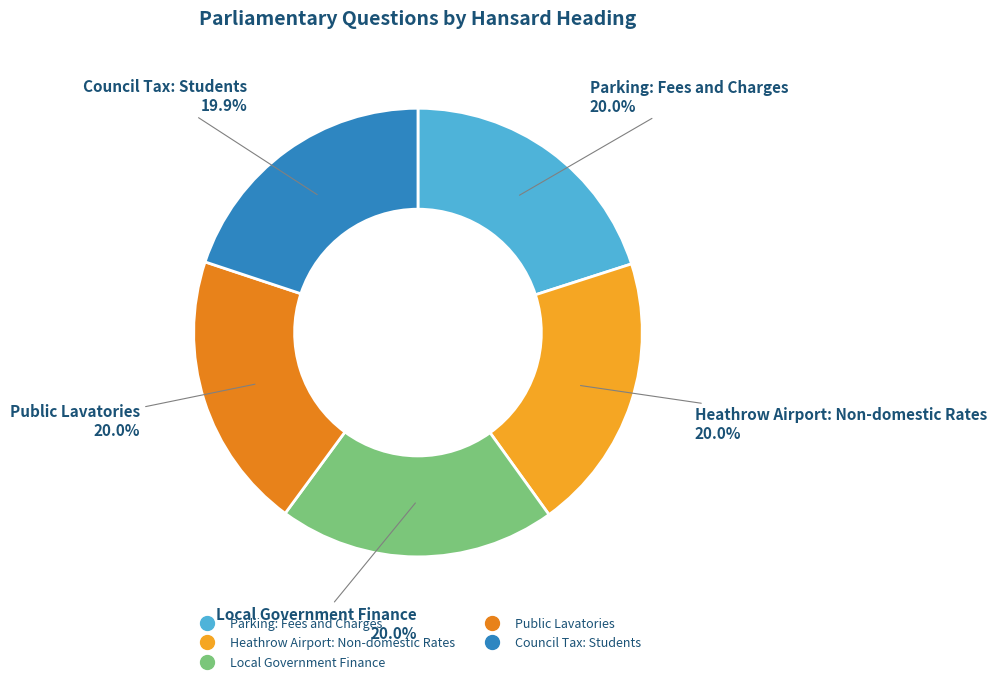

The Parking: Fees and Charges slice represents 20% of the pie. True or false?

True